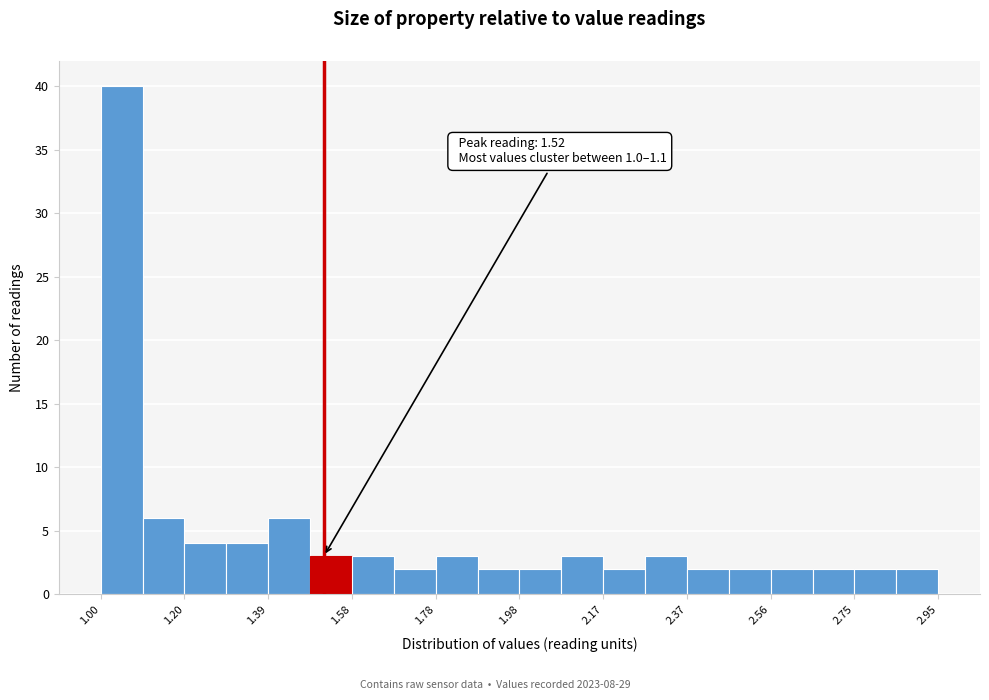

Over which range of the x-axis is the bar tallest?

1.00 to 1.10